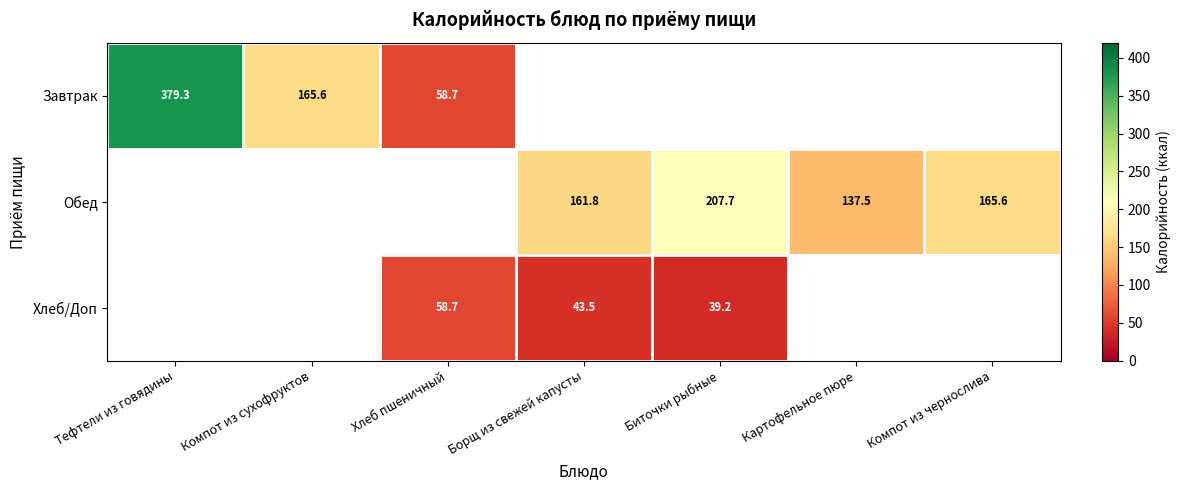

How many distinct data groups are displayed?

3